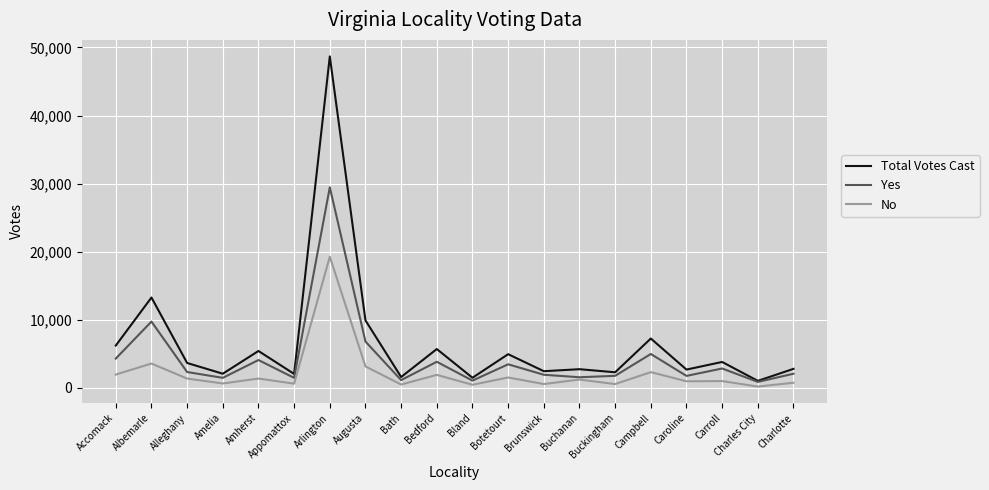

What are all the series names shown in the legend?

Total Votes Cast, Yes, No